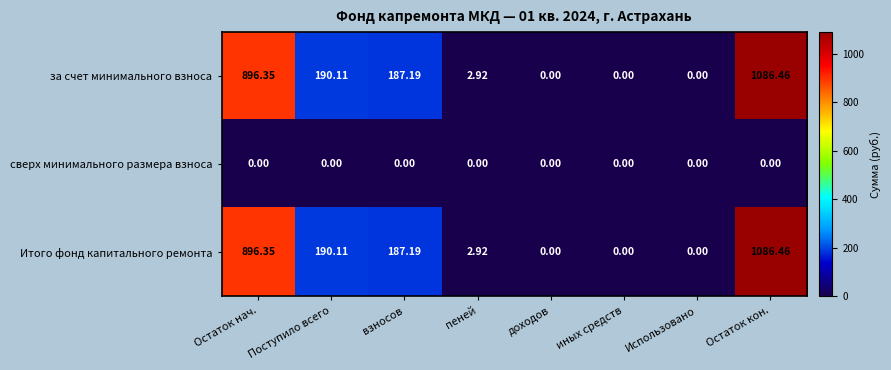

At which label is за счет минимального взноса closest to 543?

Поступило всего